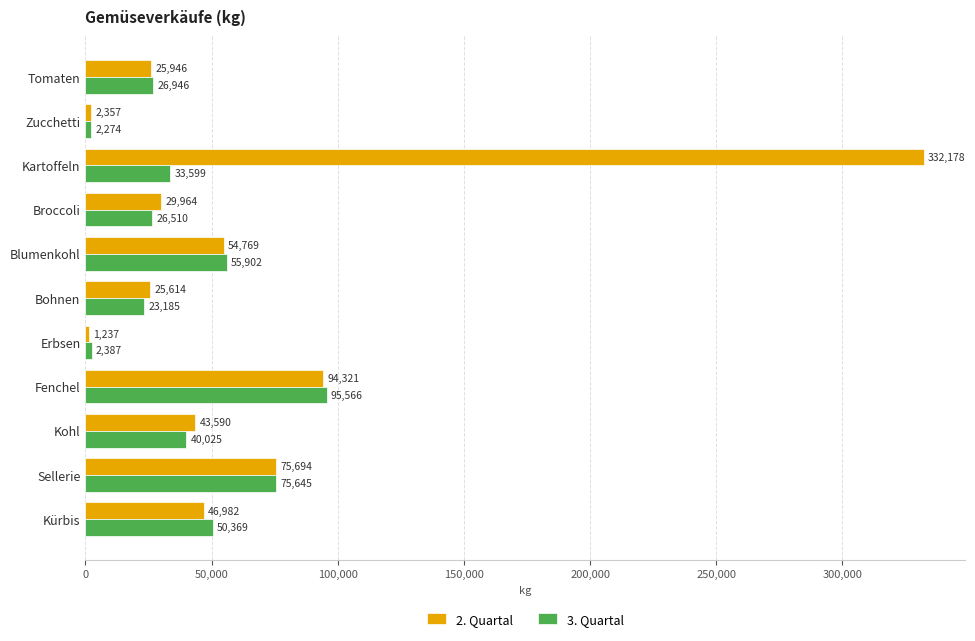

How many series are shown in this chart?

2